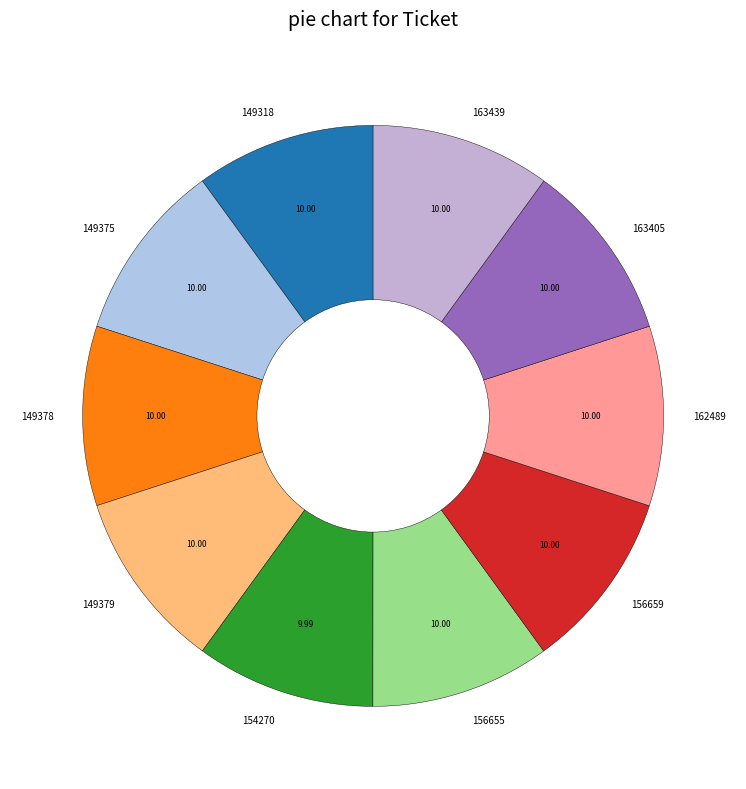

Is the sum of 162489 and 149375 greater than half?

No